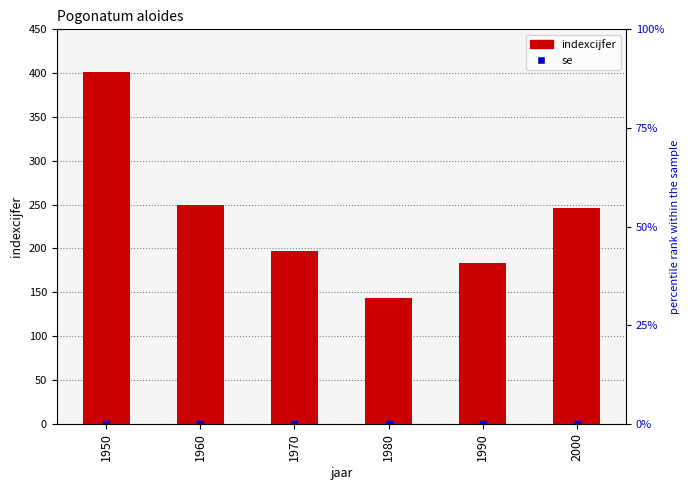

Which series reaches the maximum Y coordinate?

indexcijfer